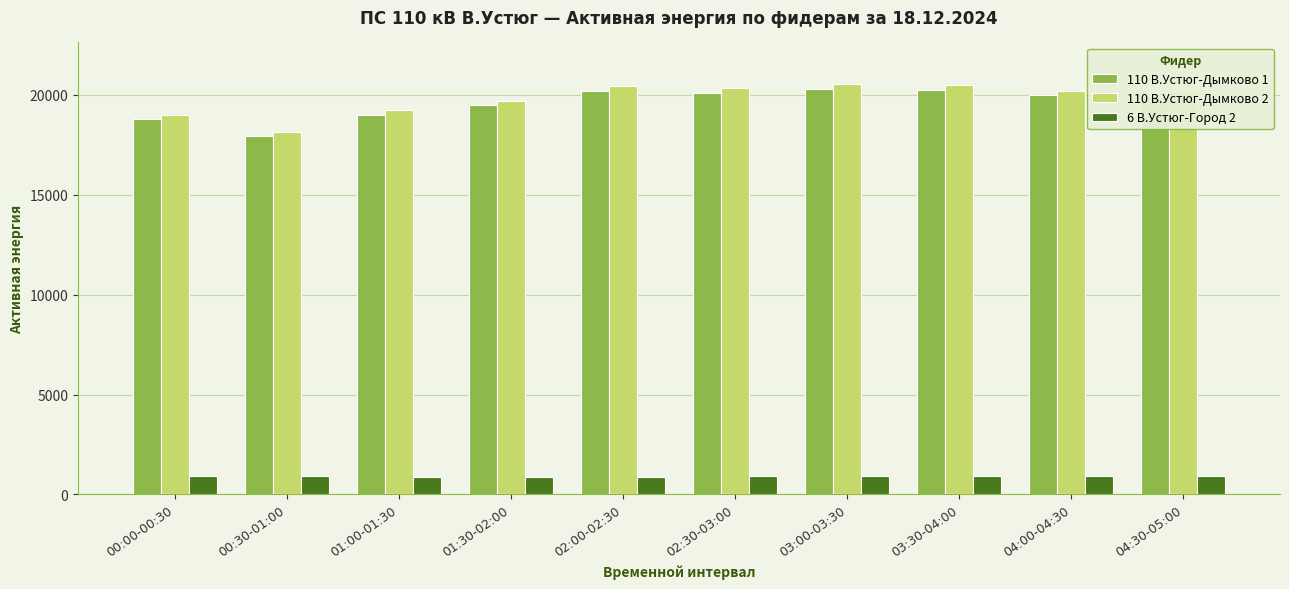

What is the difference between the maximum and minimum values in the 110 В.Устюг-Дымково 2 series?

2376.0